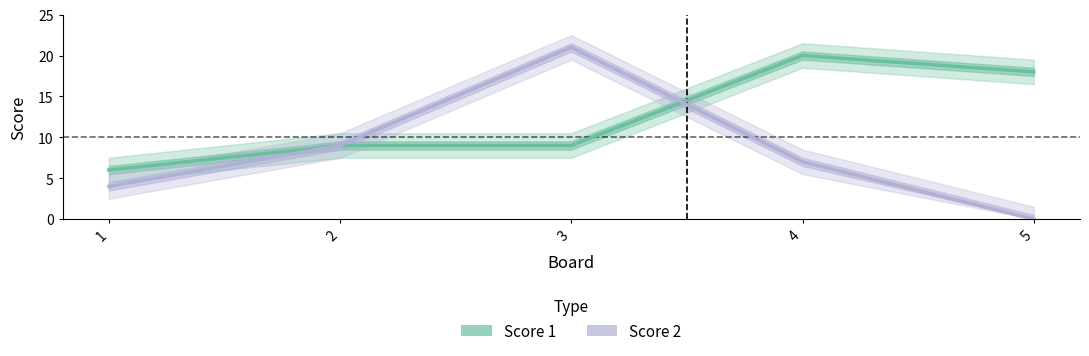

Rank the categories by Score 2 value from lowest to highest.

5, 1, 4, 2, 3